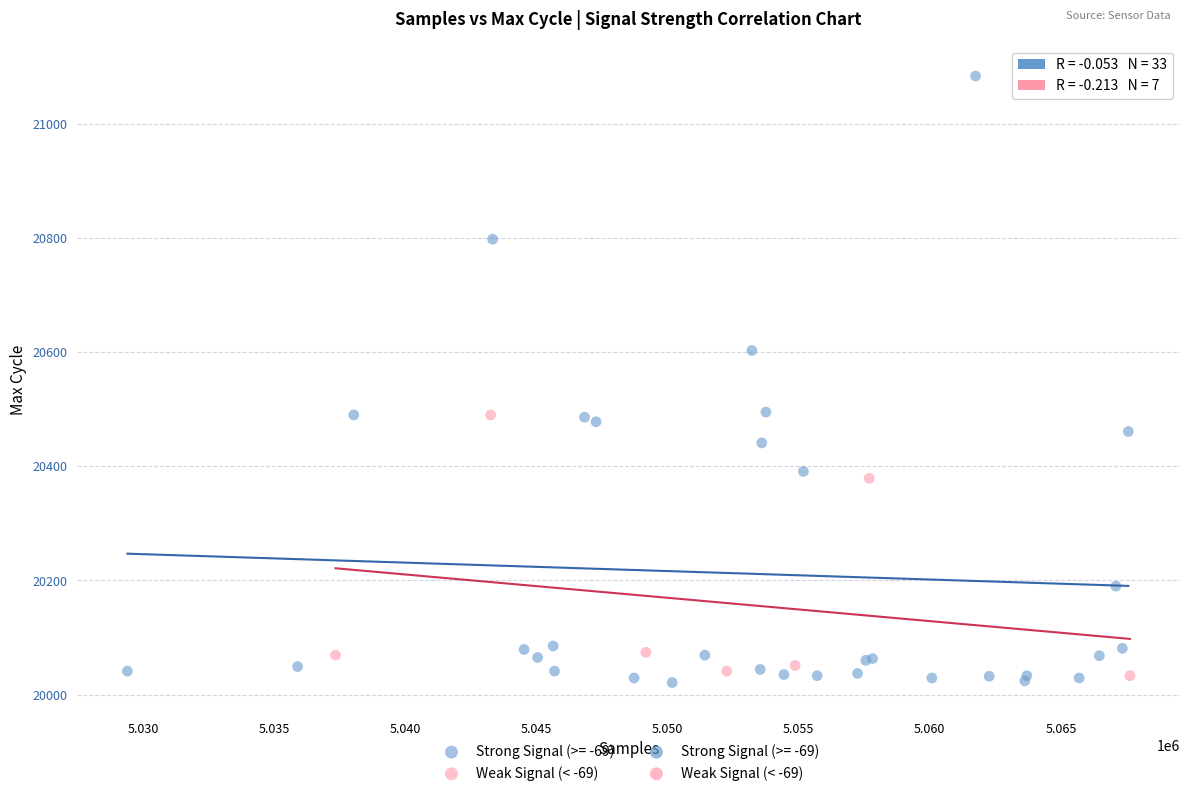

Which series has the widest spread of Y values?

Strong Signal (>= -69)